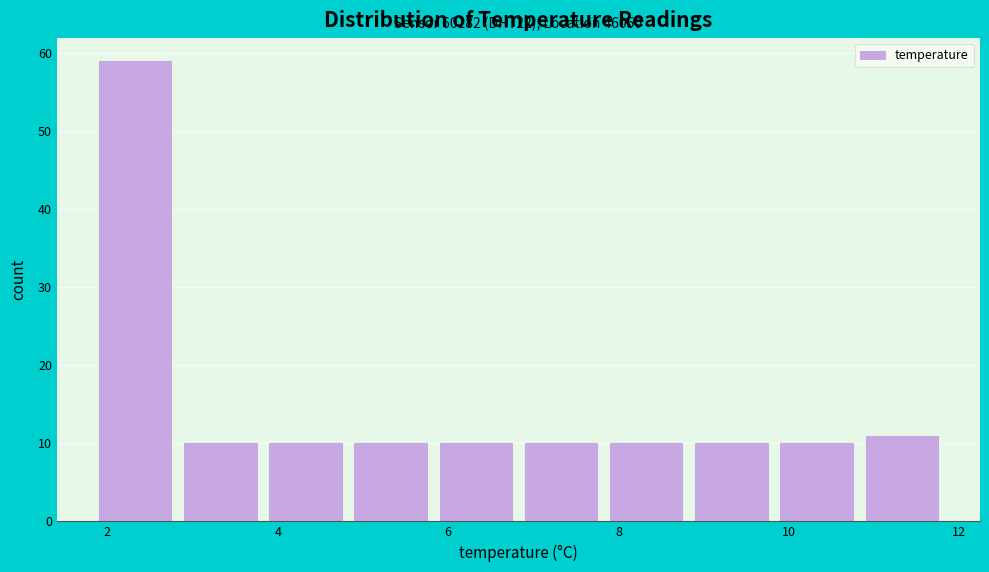

Which range on the x-axis has the tallest bar?

1.9 to 2.9